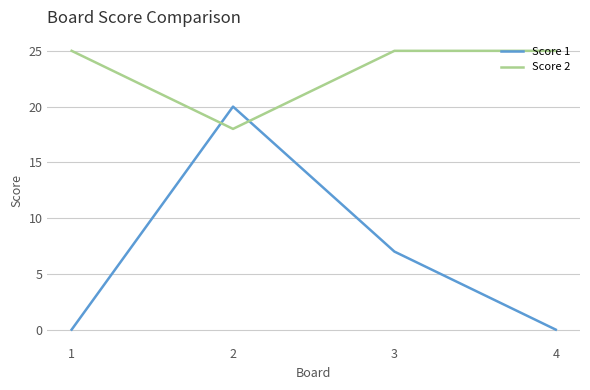

Count the number of data series in this chart.

2